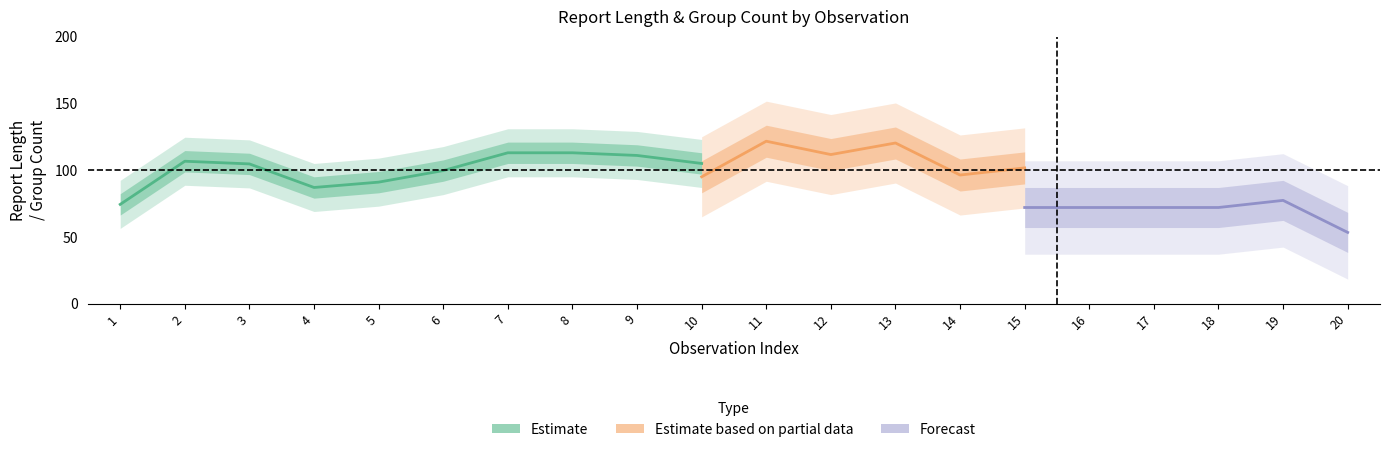

What is the highest value of the GROUP_CNT series?

20